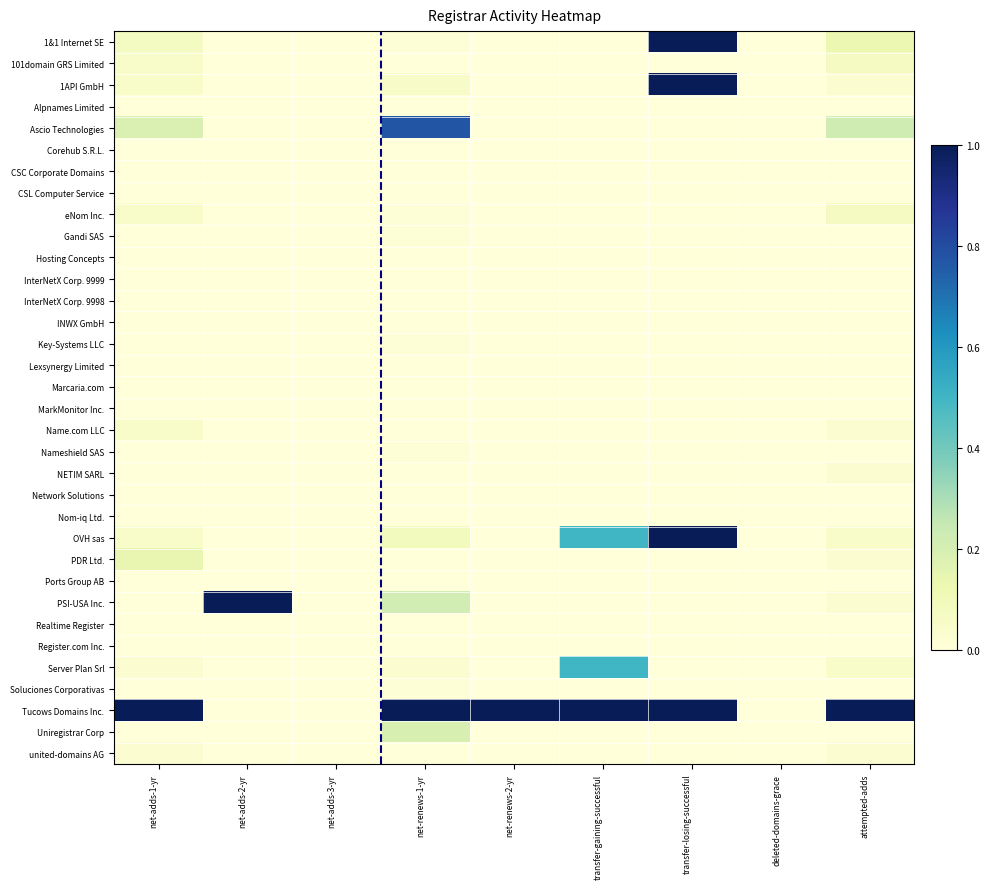

Rank the series at net-renews-1-yr from lowest to highest value.

101domain GRS Limited, Alpnames Limited, Corehub S.R.L., CSC Corporate Domains, CSL Computer Service, Hosting Concepts, InterNetX Corp. 9999, InterNetX Corp. 9998, INWX GmbH, Lexsynergy Limited, Marcaria.com, MarkMonitor Inc., Name.com LLC, NETIM SARL, Network Solutions, Nom-iq Ltd., PDR Ltd., Ports Group AB, Realtime Register, Register.com Inc., united-domains AG, 1&1 Internet SE, eNom Inc., Gandi SAS, Key-Systems LLC, Nameshield SAS, Soluciones Corporativas, Server Plan Srl, 1API GmbH, OVH sas, Uniregistrar Corp, PSI-USA Inc., Ascio Technologies, Tucows Domains Inc.